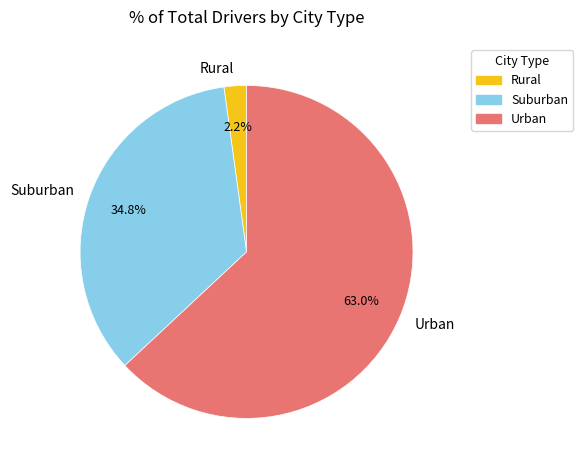

Combined, what portion of the pie is Urban and Rural?

65.2%